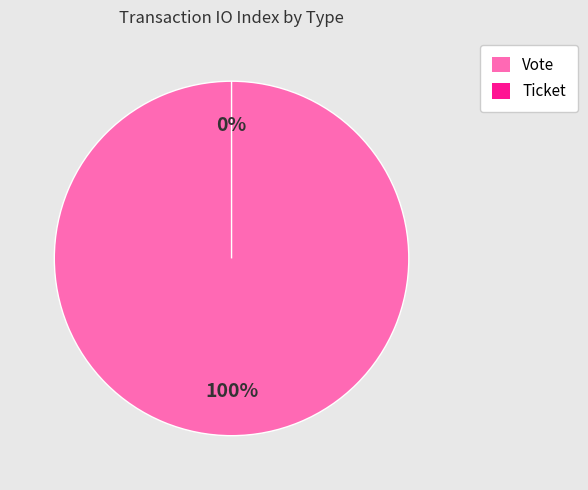

The Ticket slice represents 1% of the pie. True or false?

False